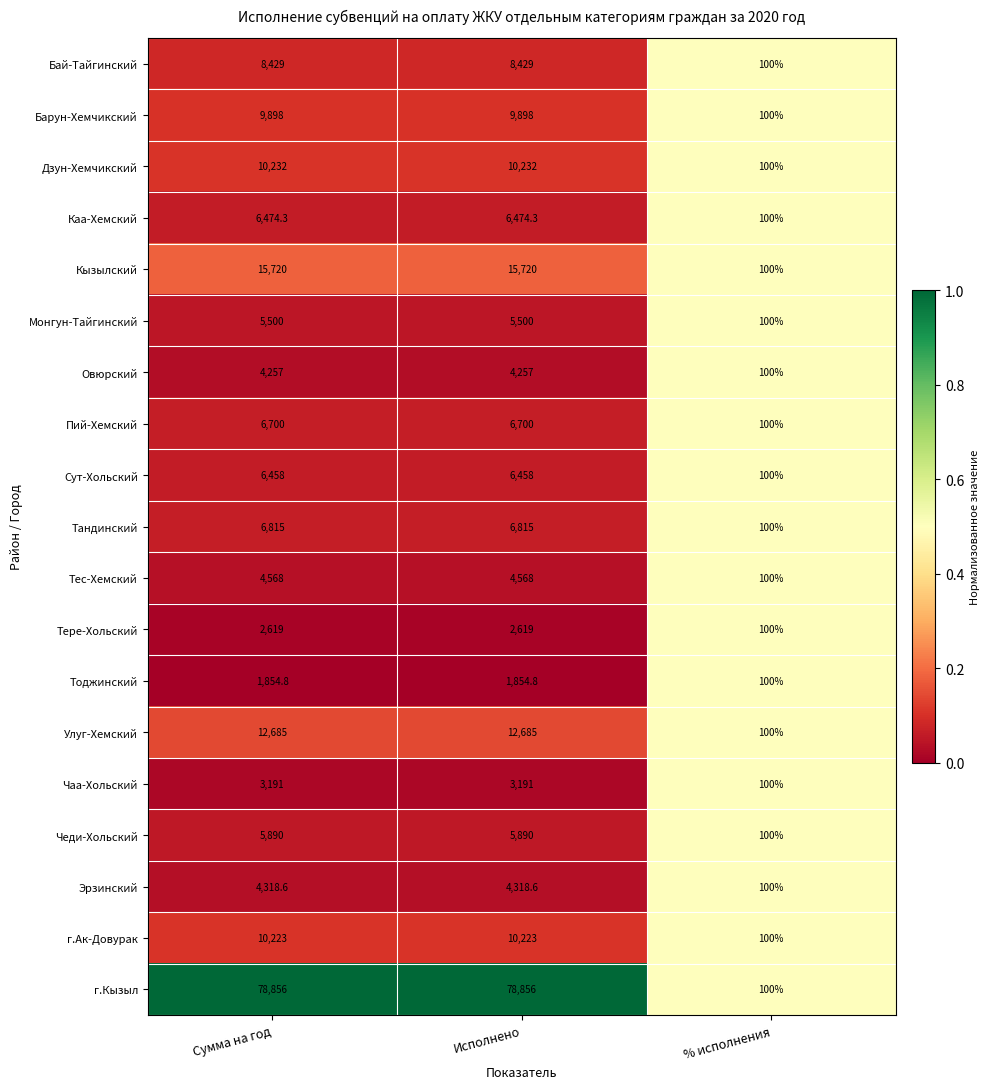

Is it true that Овюрский equals 1097.5 at Сумма на год?

False